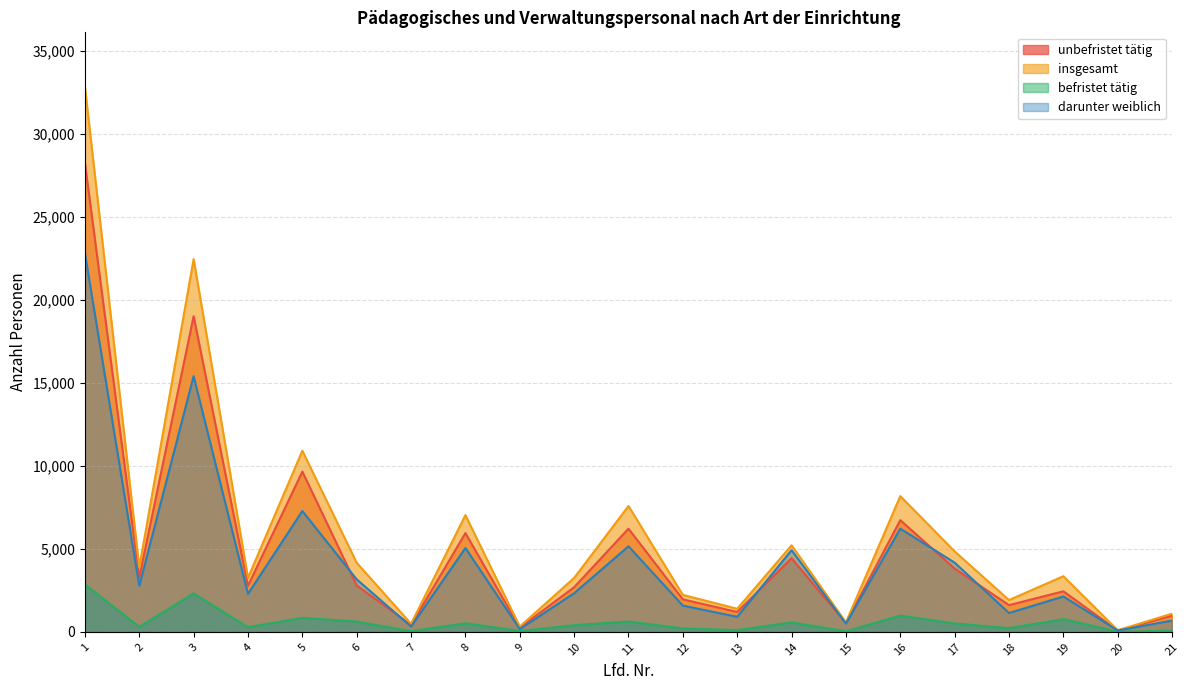

What is the greatest value displayed?

32841